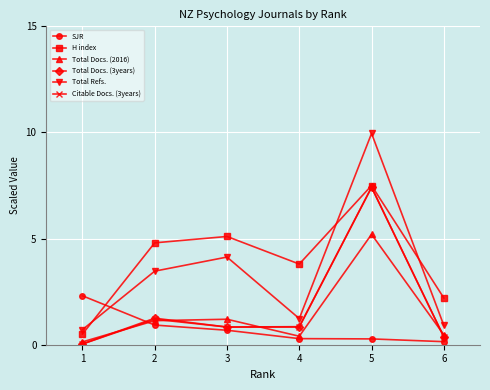

What is the value of the Citable Docs. (3years) point at the 5th from the left?

7.4